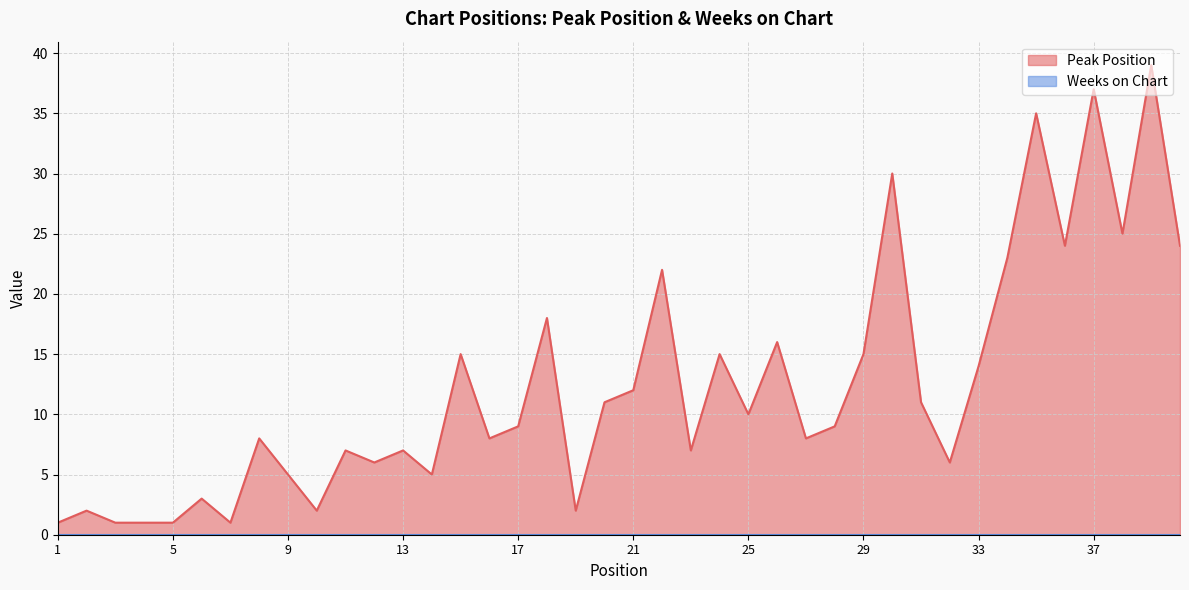

Is it true that the value at 34 is 41?

False